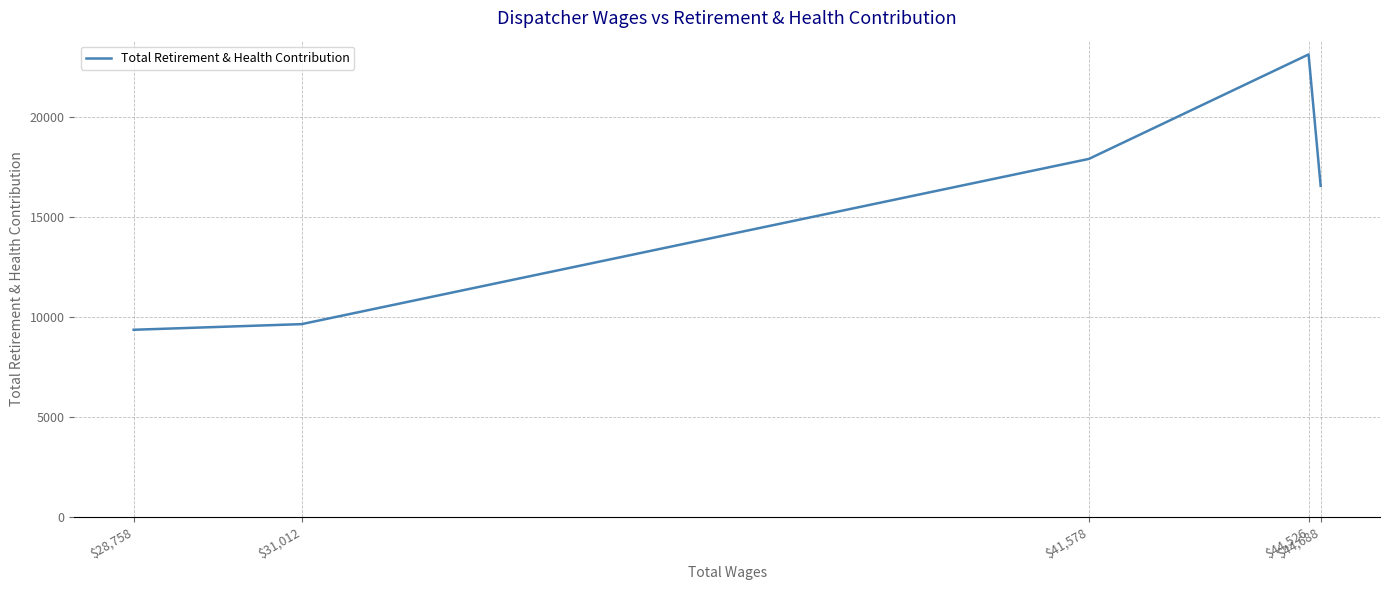

The value at $41,578 is 17917. True or false?

True